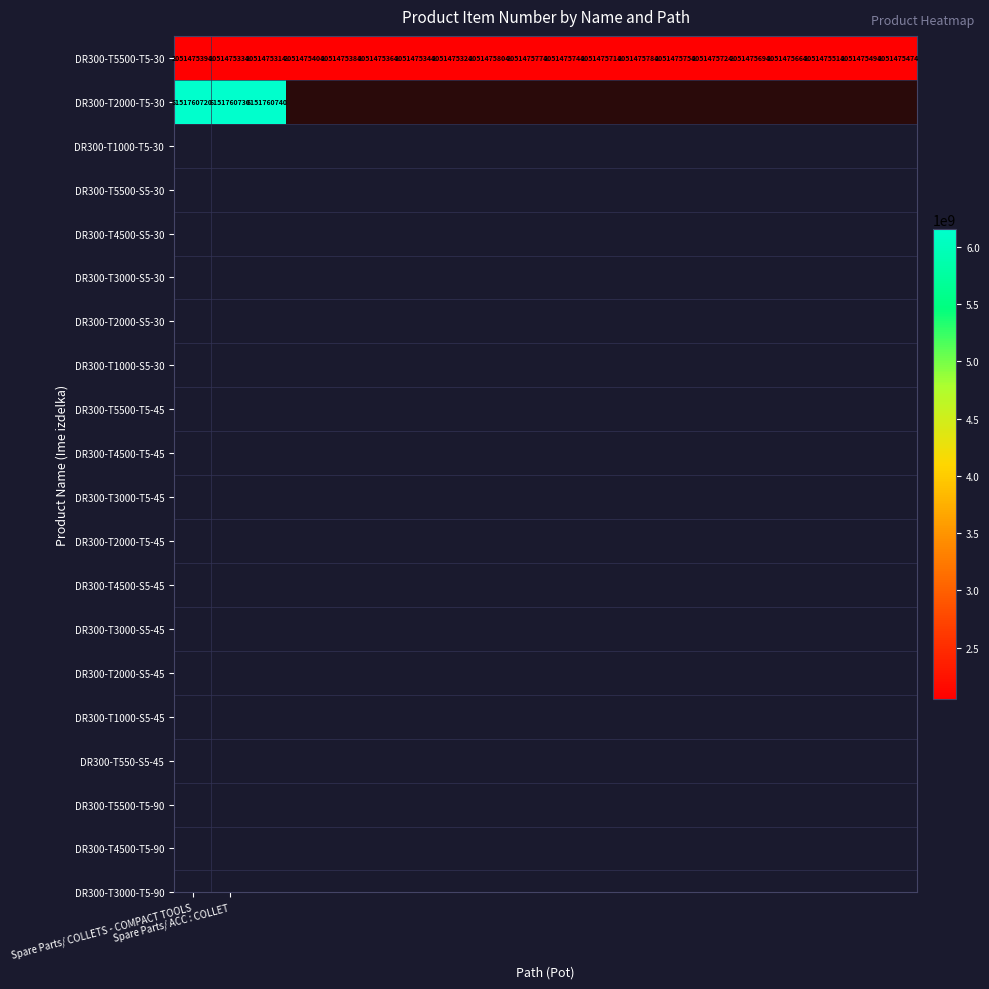

What is the average value of the DR300-T5500-T5-30 series?

2051475550